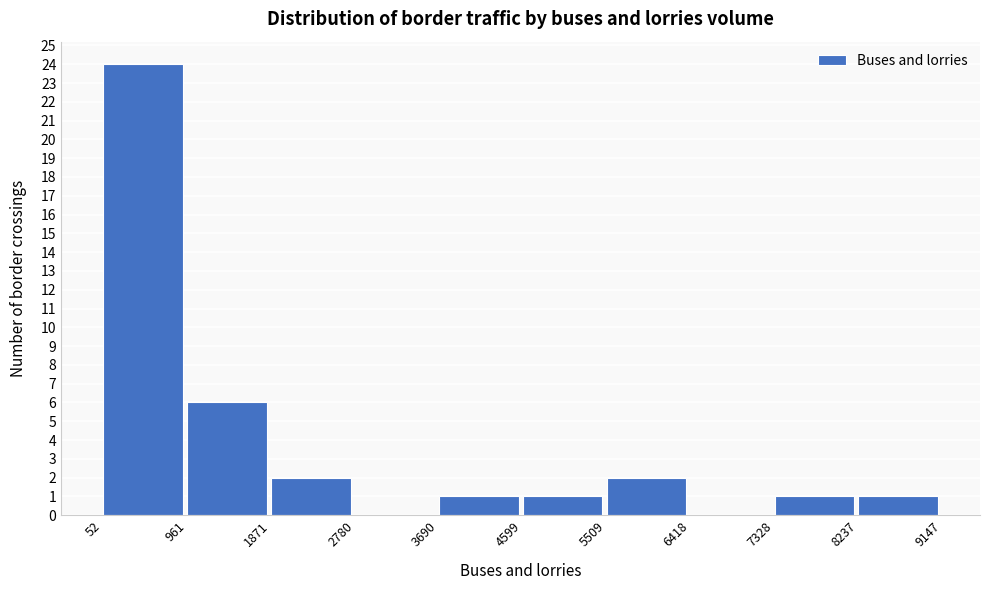

Reading left to right, list every bar in this chart as the range it spans on the x-axis followed by its height. The values are not printed on the chart, so give them approximately, as read against the axis.

52 to 961: 24
961 to 1871: 6
1871 to 2780: 2
2780 to 3690: 0
3690 to 4599: 1
4599 to 5509: 1
5509 to 6418: 2
6418 to 7328: 0
7328 to 8237: 1
8237 to 9147: 1